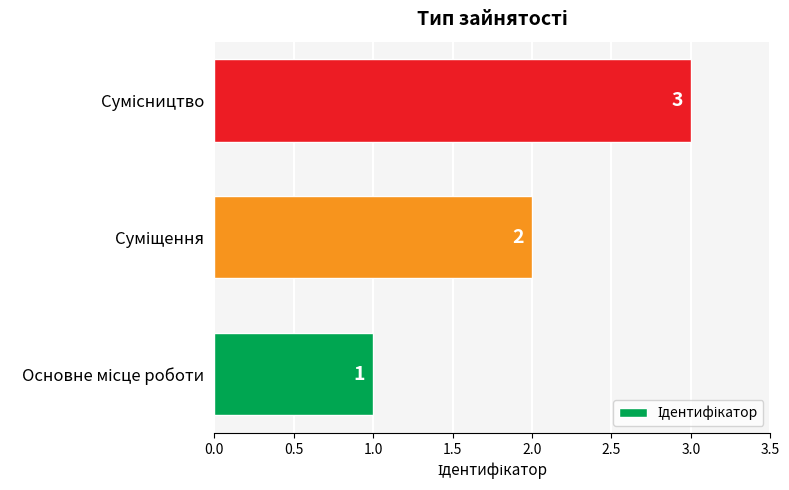

What is the sum of all values?

6